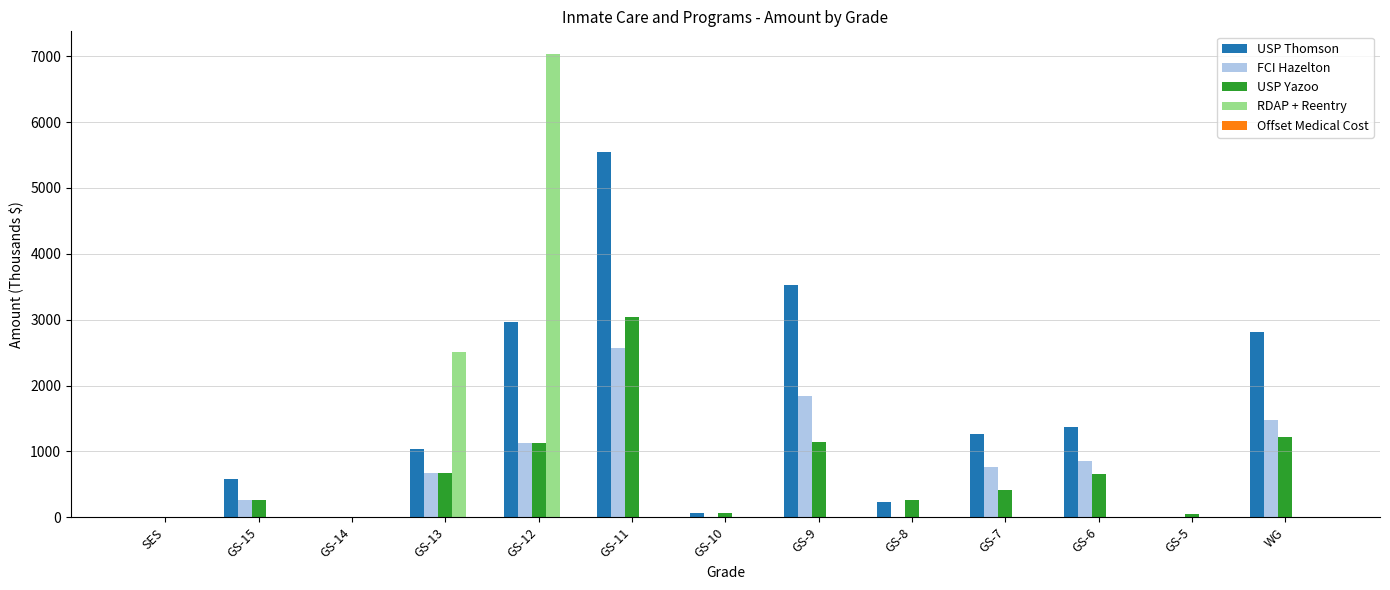

What is the sum of all FCI Hazelton values?

9564